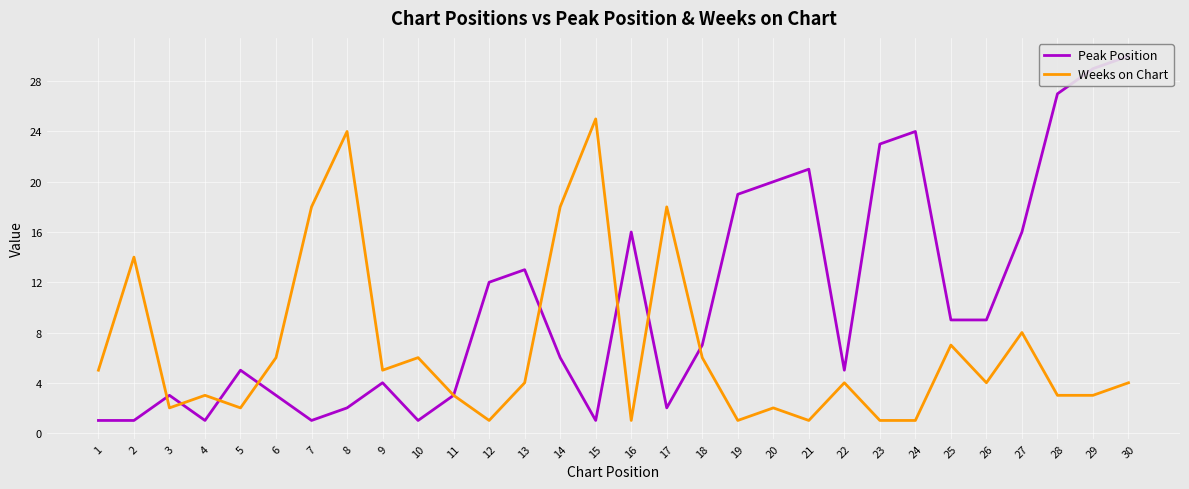

At which label is Peak Position closest to 15?

16